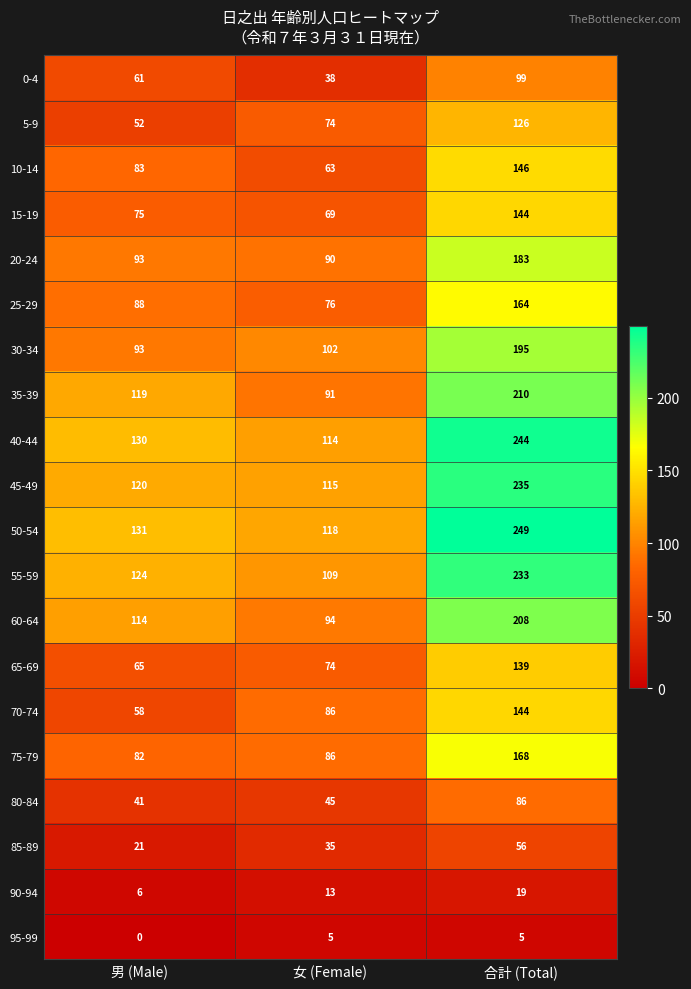

Count the number of categories in the chart.

3